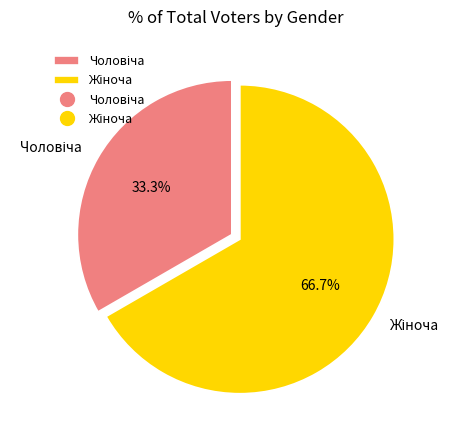

Count the number of slices in the pie.

2